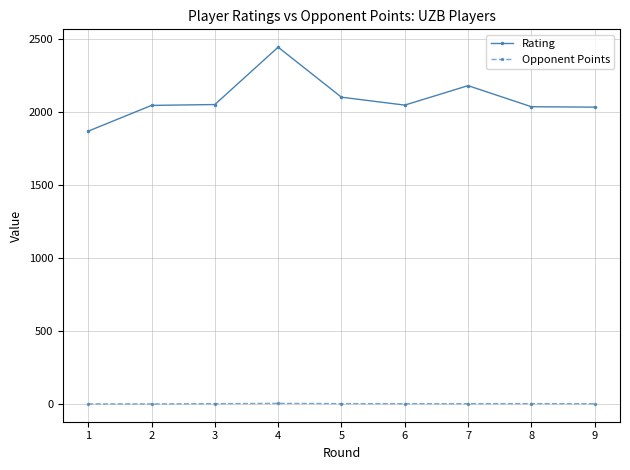

Does the chart have visible grid lines?

Yes